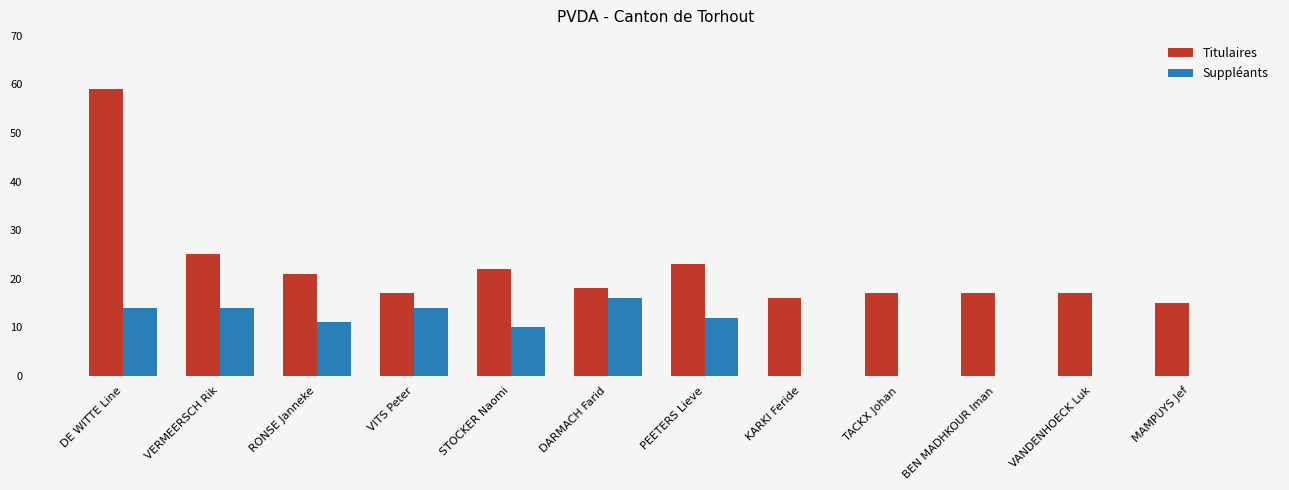

How many groups of bars are there?

12